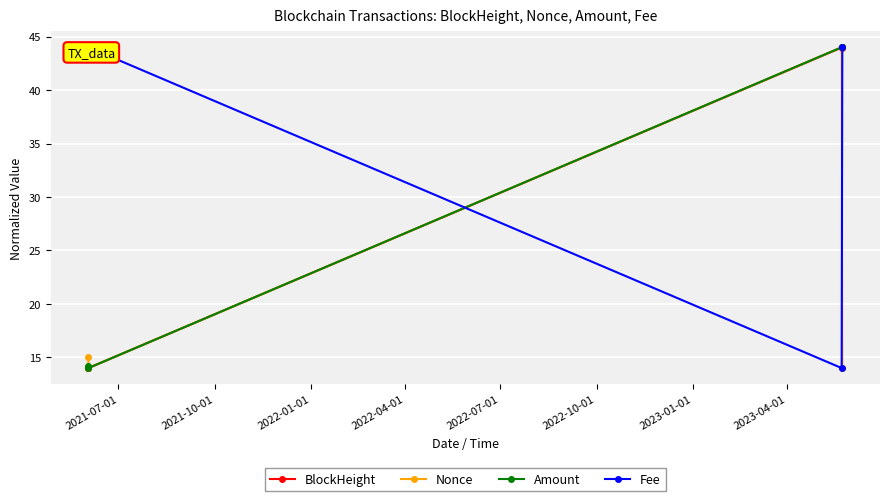

What is the value of the Nonce point at the 4th from the left?

14.0